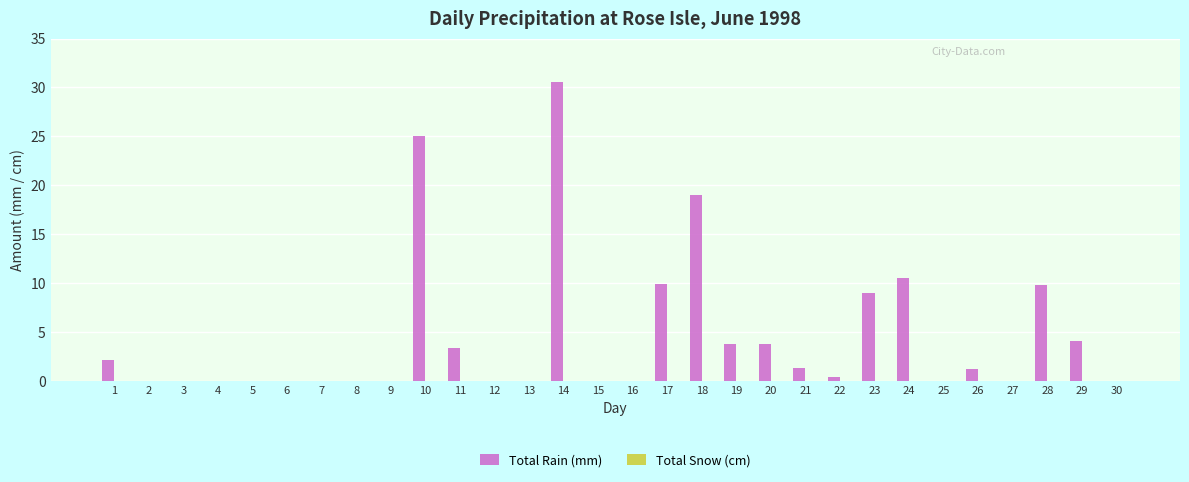

What is the sum of the values at 8 and 17?

9.9